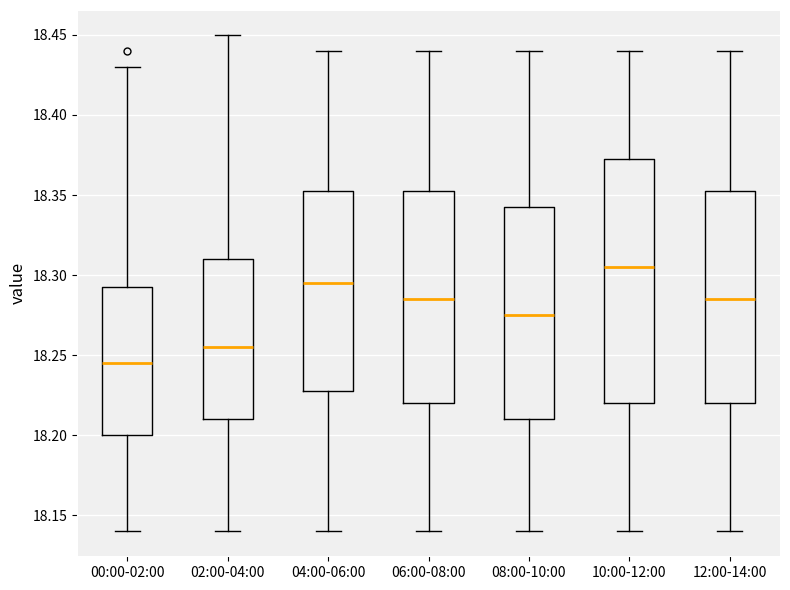

Reading left to right, transcribe this box plot: for each box, give where its median line is, the range the box spans, and where its two whiskers end, as read against the y-axis. The values are not printed on the chart, so give them approximately, as read against the axis.

00:00-02:00: median 18.245, box 18.200 to 18.295, whiskers 18.140 to 18.430
02:00-04:00: median 18.255, box 18.210 to 18.310, whiskers 18.140 to 18.450
04:00-06:00: median 18.295, box 18.230 to 18.355, whiskers 18.140 to 18.440
06:00-08:00: median 18.285, box 18.220 to 18.355, whiskers 18.140 to 18.440
08:00-10:00: median 18.275, box 18.210 to 18.345, whiskers 18.140 to 18.440
10:00-12:00: median 18.305, box 18.220 to 18.375, whiskers 18.140 to 18.440
12:00-14:00: median 18.285, box 18.220 to 18.355, whiskers 18.140 to 18.440